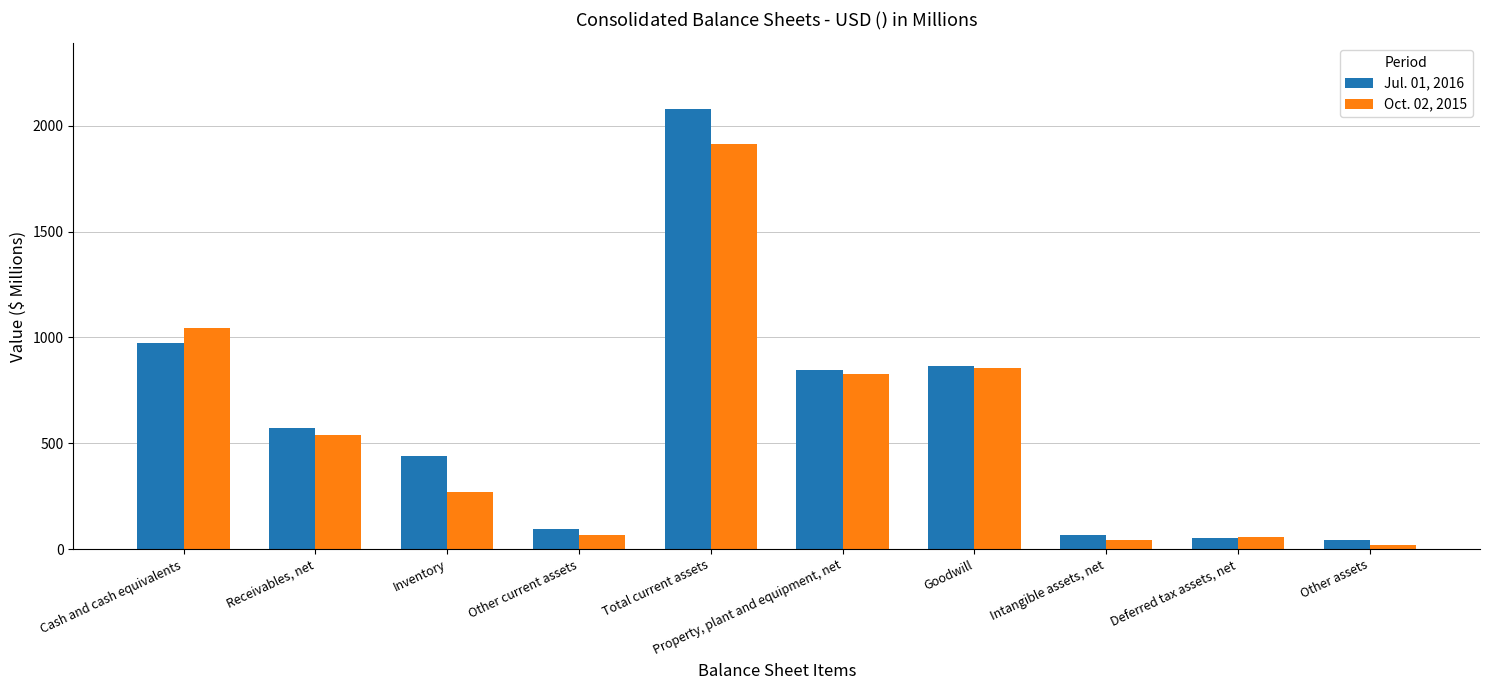

At how many categories does at least one series exceed 1055?

1